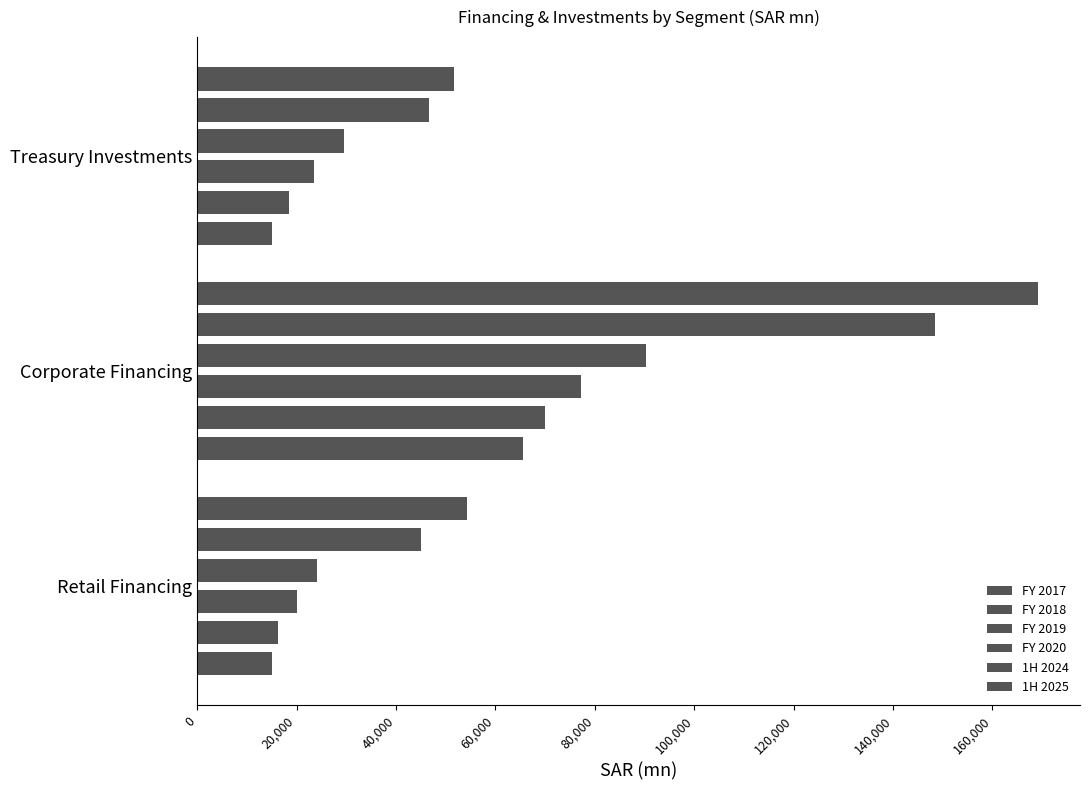

At Corporate Financing, list the series in order from smallest to largest.

FY 2017, FY 2018, FY 2019, FY 2020, 1H 2024, 1H 2025